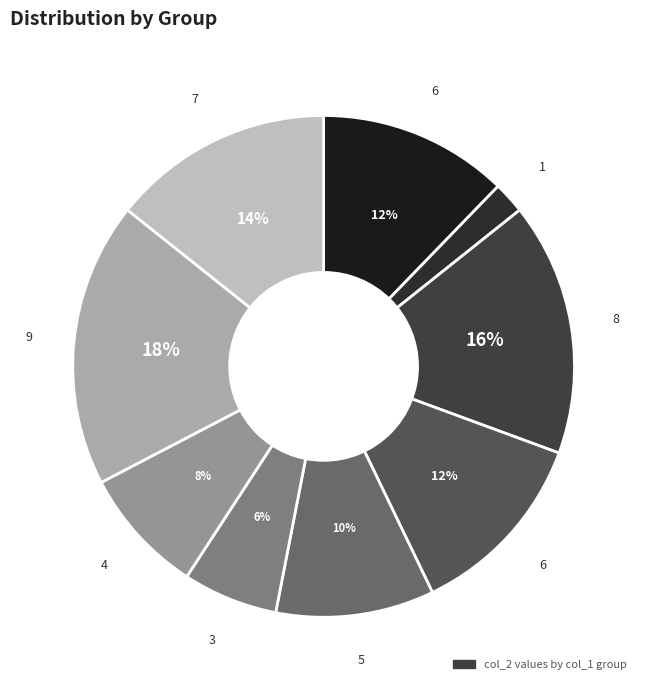

Rank the categories by value from highest to lowest.

9, 8, 7, 6, 6, 5, 4, 3, 1